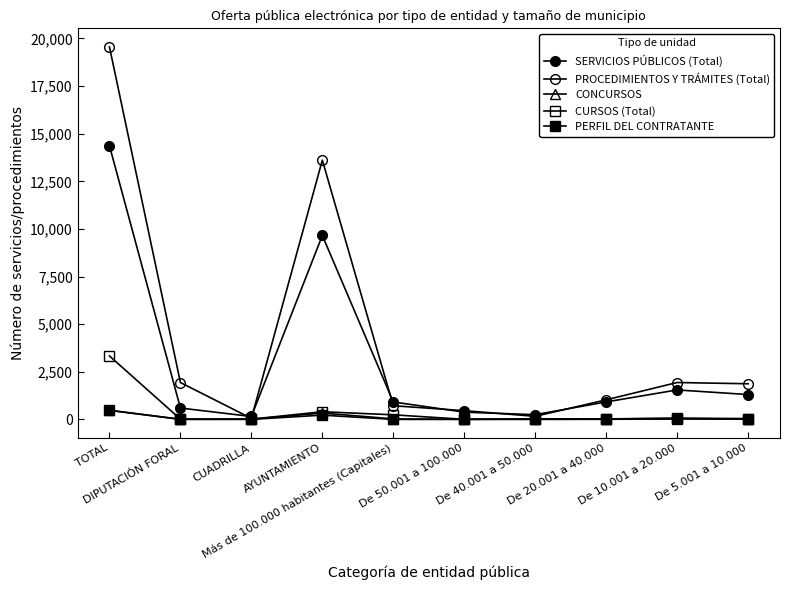

What is the difference between the PROCEDIMIENTOS Y TRÁMITES (Total) values at CUADRILLA and TOTAL?

19495